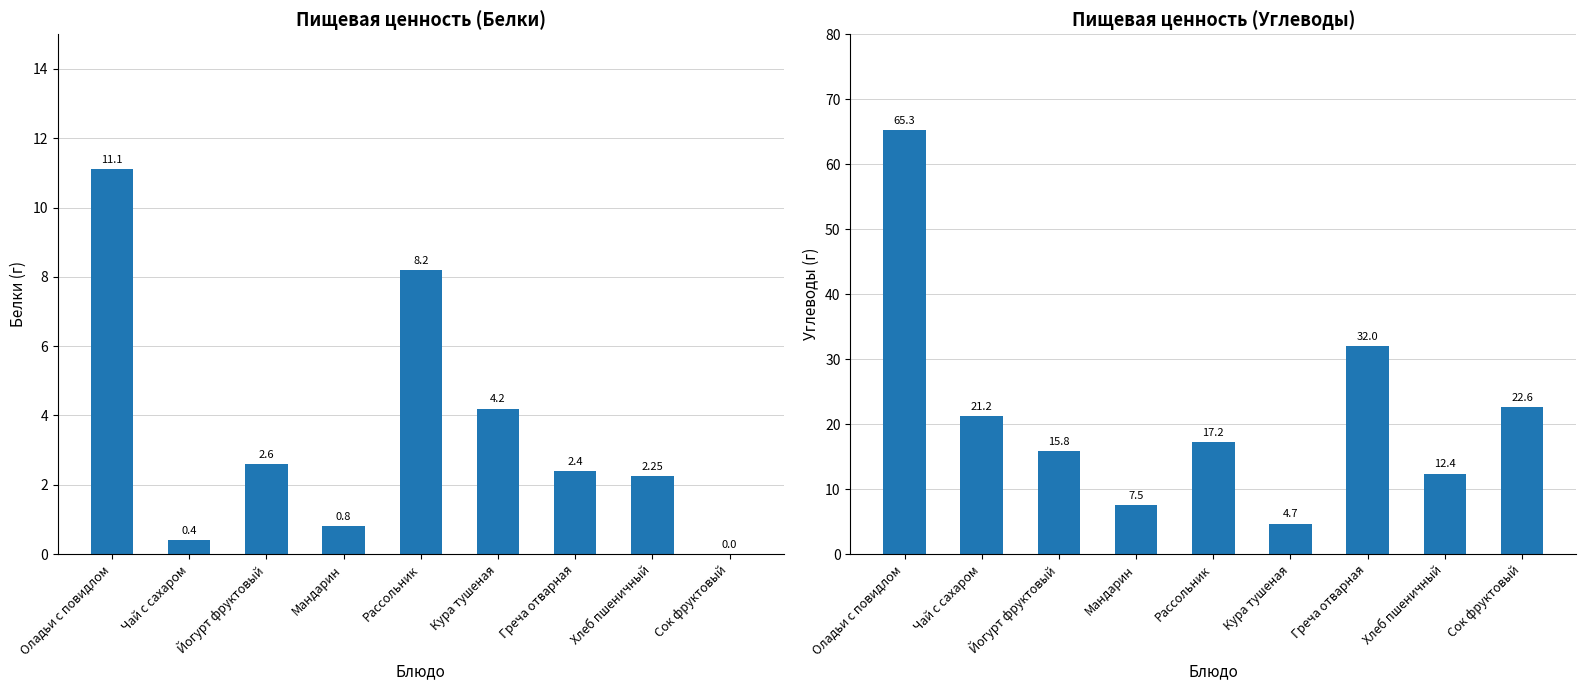

How many distinct data groups are displayed?

2